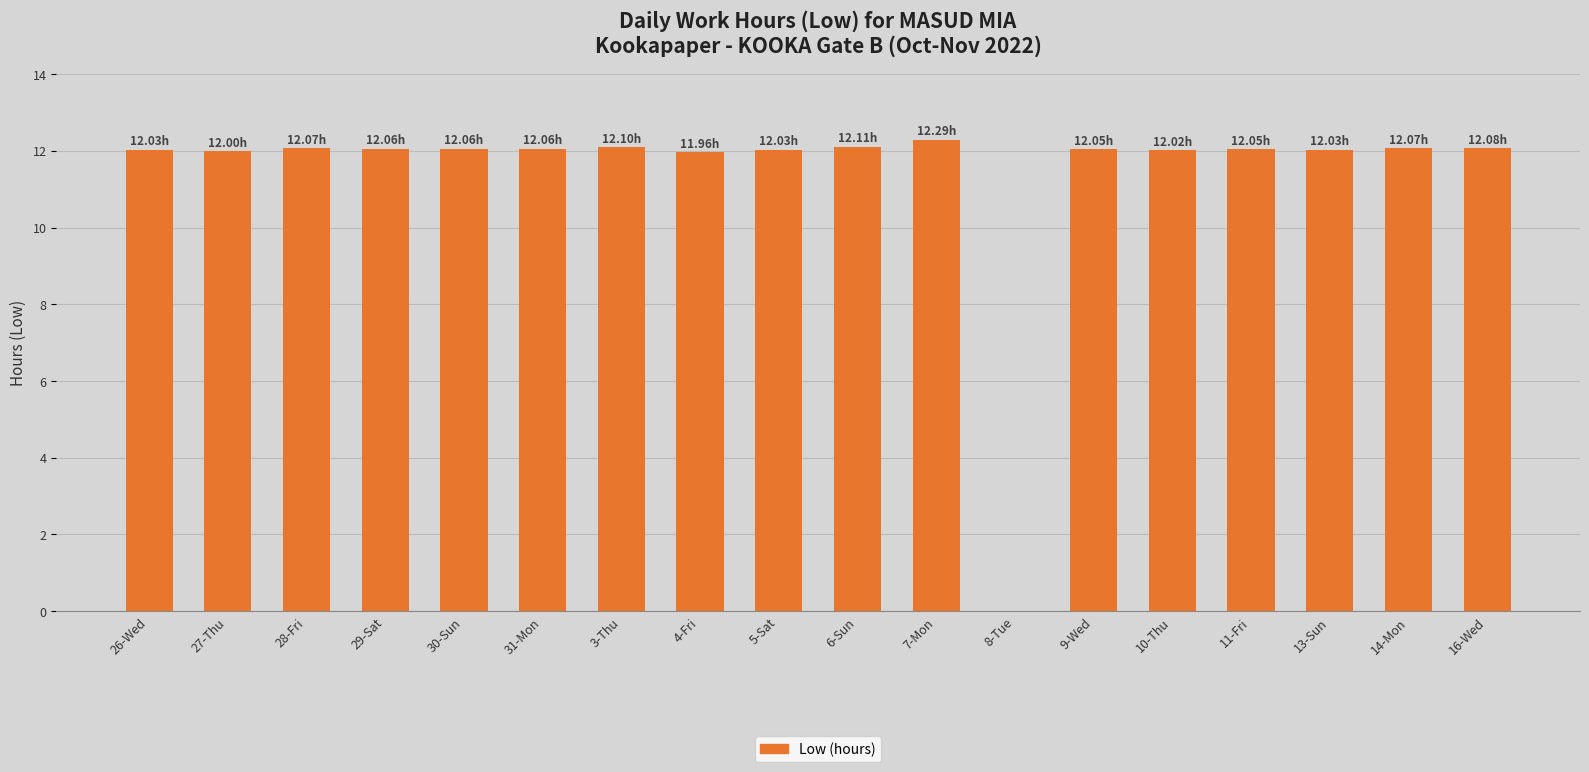

Between 14-Mon and 8-Tue, which is larger?

14-Mon